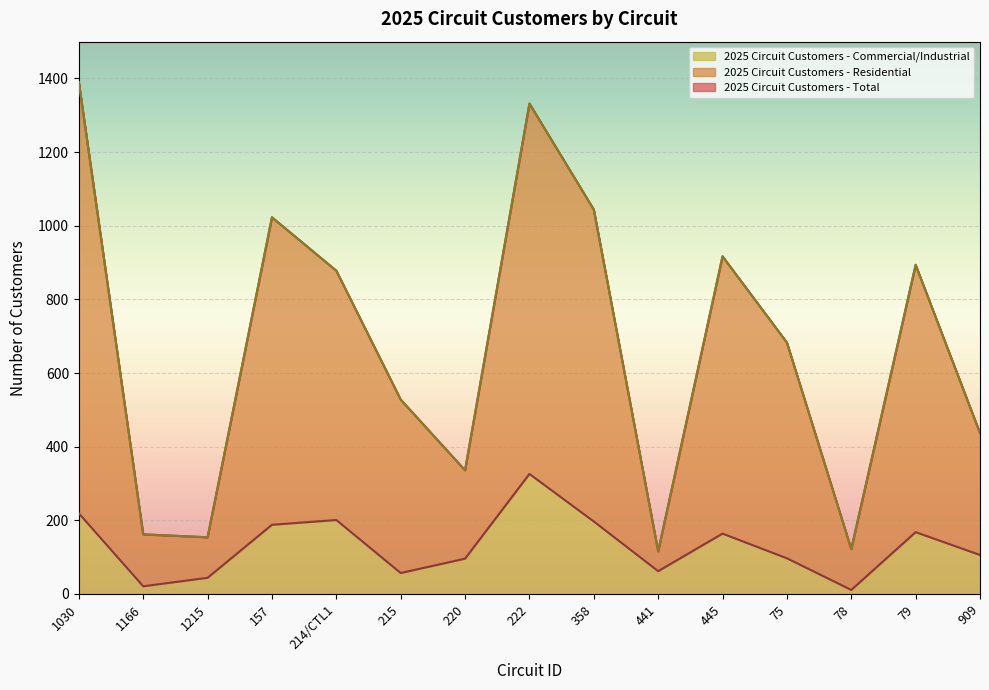

What is the label of the 15th point from the right?

1030